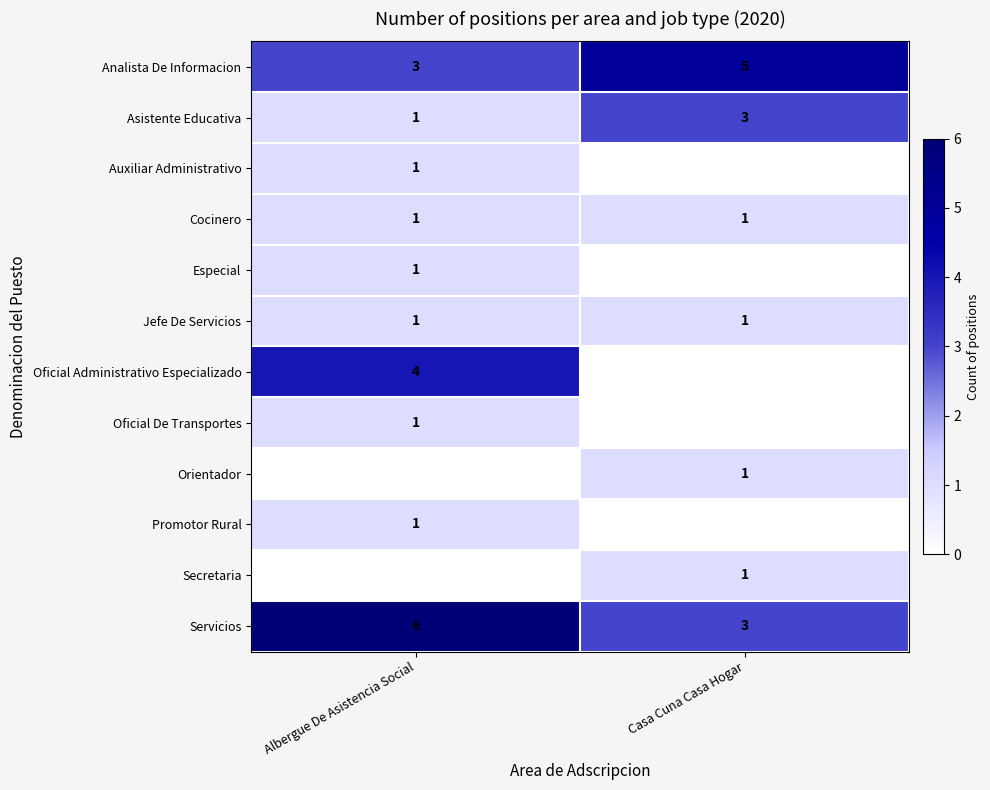

The value of Secretaria at Casa Cuna Casa Hogar is 1. True or false?

True